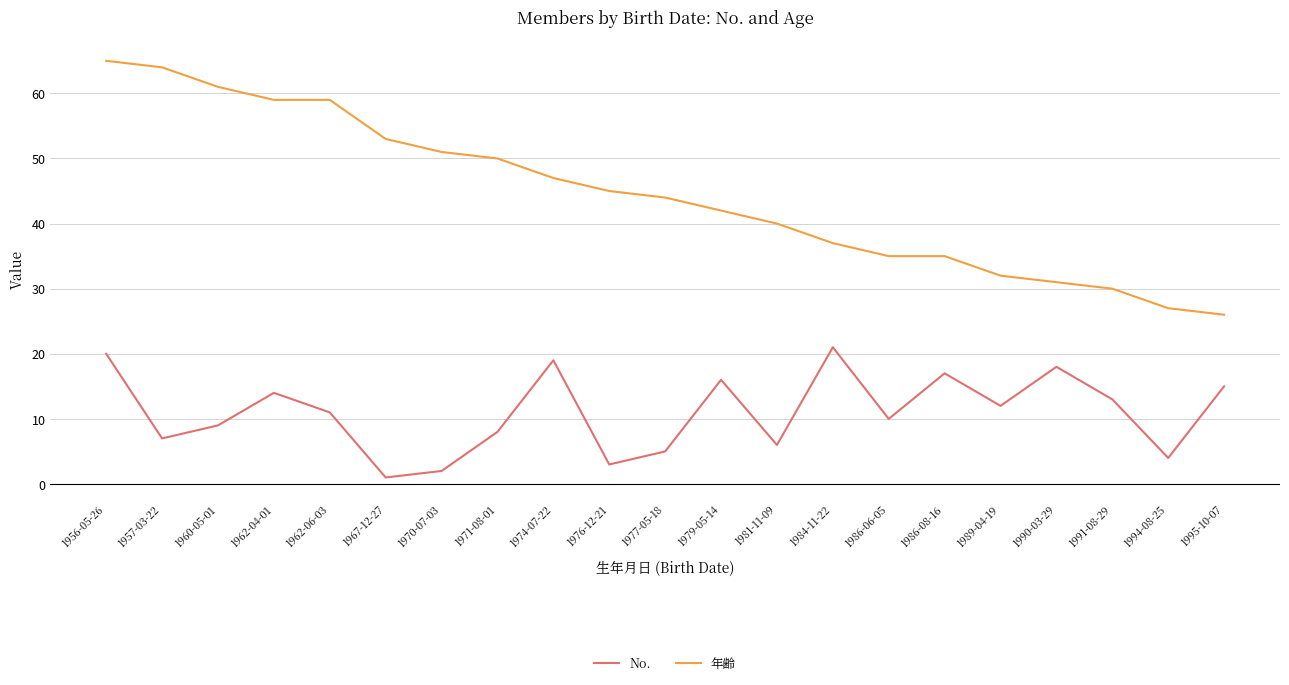

What is the sum of all 年齢 values?

933